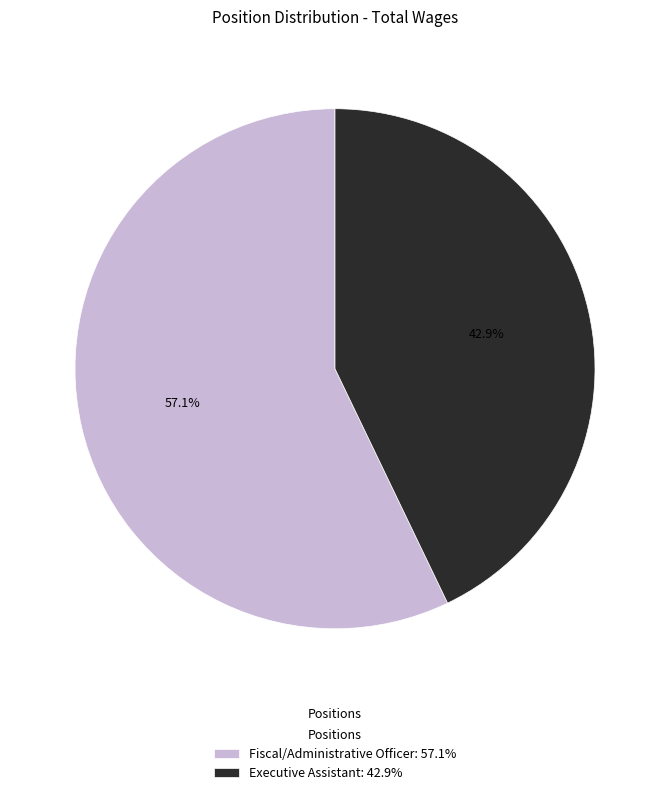

What is the largest slice in the pie chart?

Fiscal/Administrative Officer